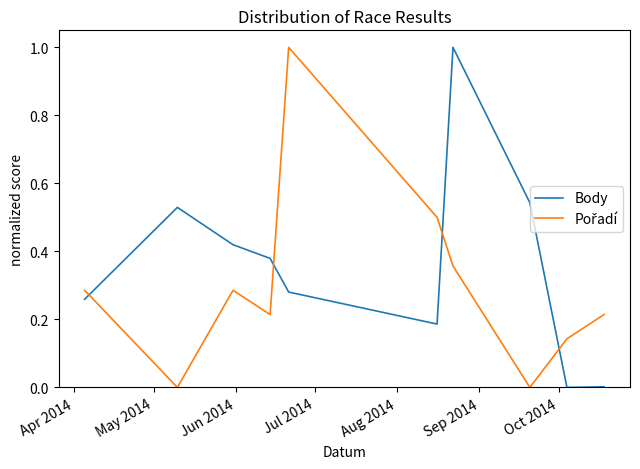

Which series has the largest total across all categories?

Body